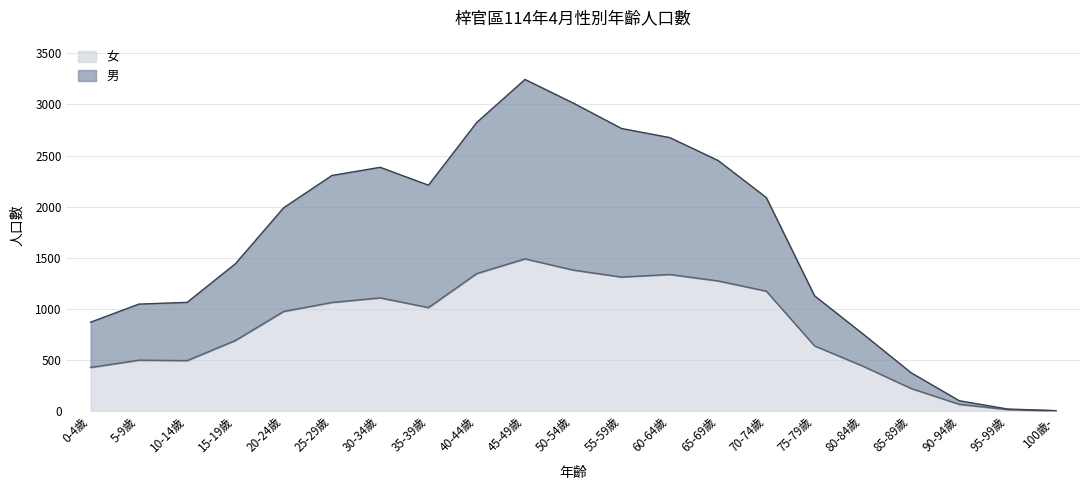

Which category has the highest value in the 女 series?

45-49歲